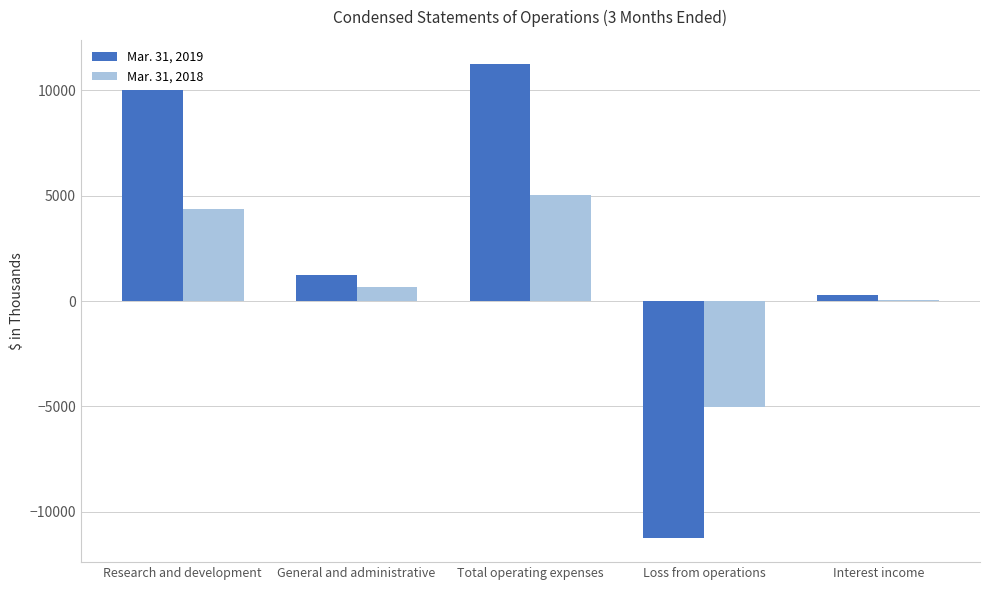

Reading left to right, what are all the values shown in this chart?

Mar. 31, 2019: 10022	1237	11259	-11259	287
Mar. 31, 2018: 4383	653	5036	-5036	57